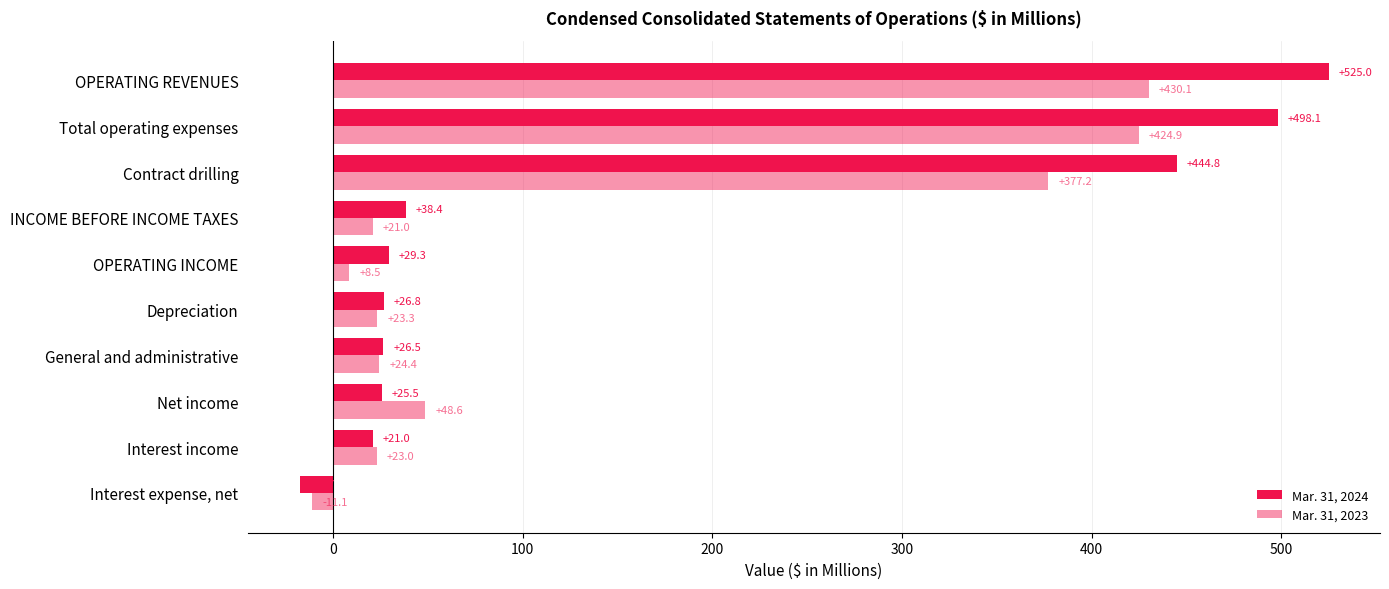

Count the number of data series in this chart.

2